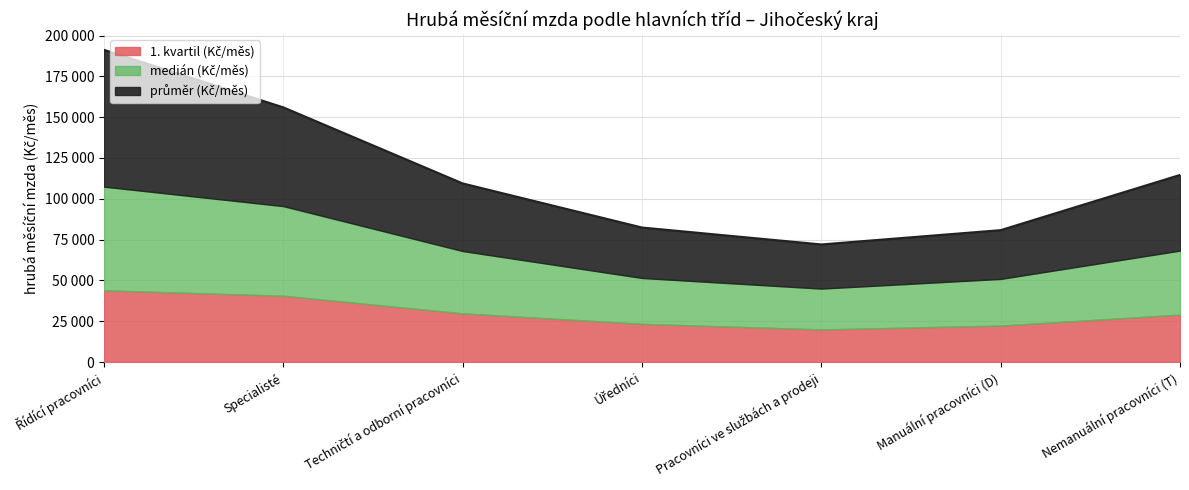

What is the average value of the 1. kvartil (Kč/měs) series?

29863.2